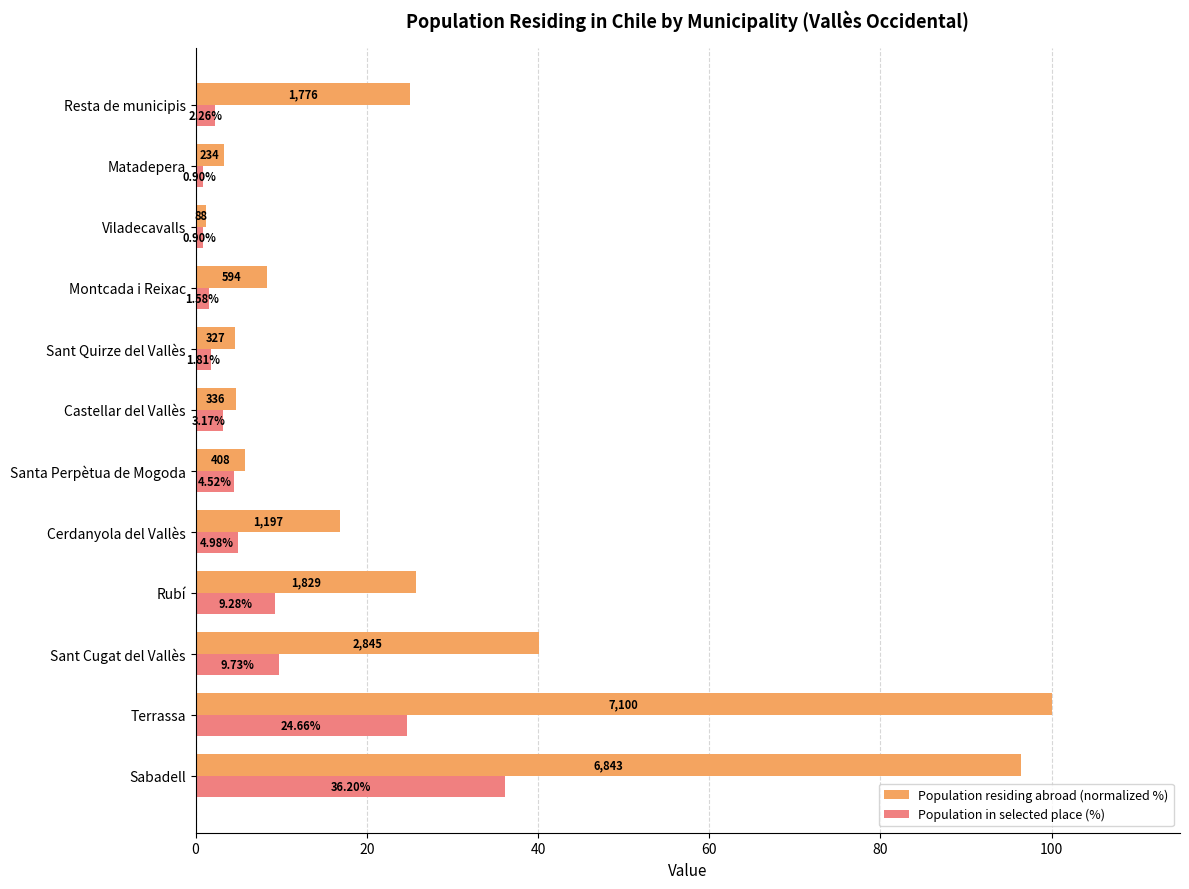

At how many categories does at least one series exceed 6?

7